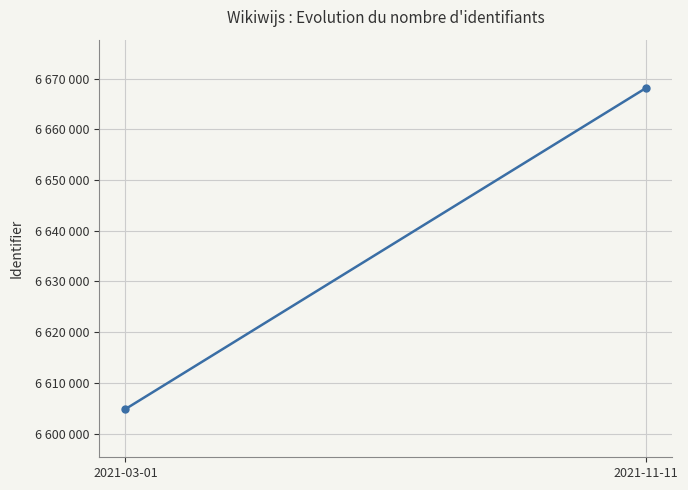

Rank the categories by value from lowest to highest.

2021-03-01, 2021-11-11